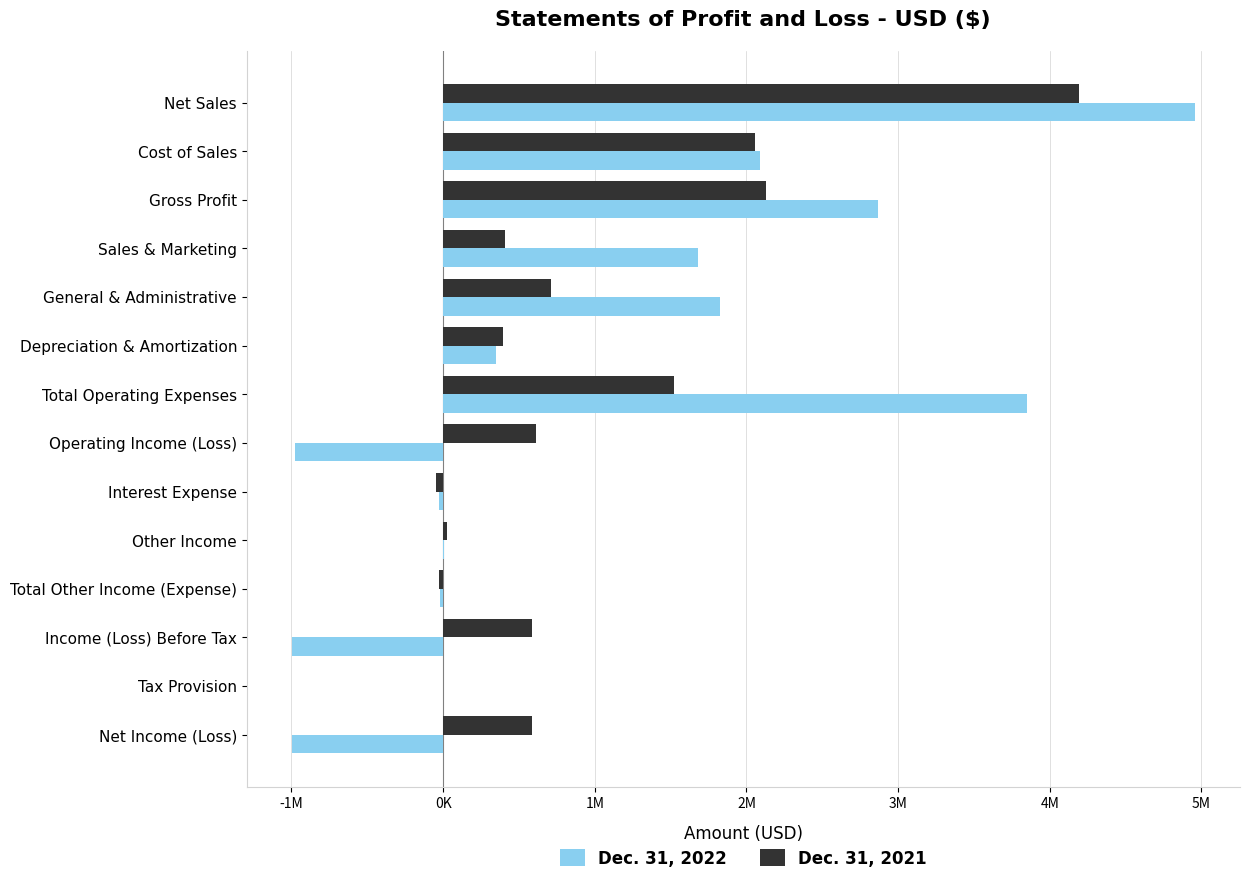

What are all the series names shown in the legend?

Dec. 31, 2022, Dec. 31, 2021